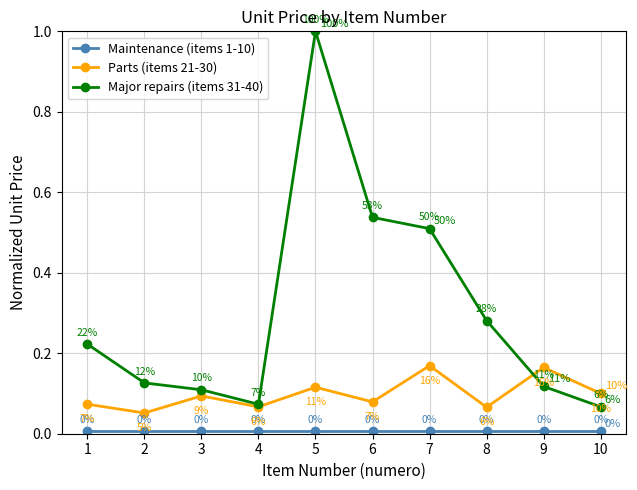

Which series has the largest range (max minus min)?

Major repairs (items 31-40)